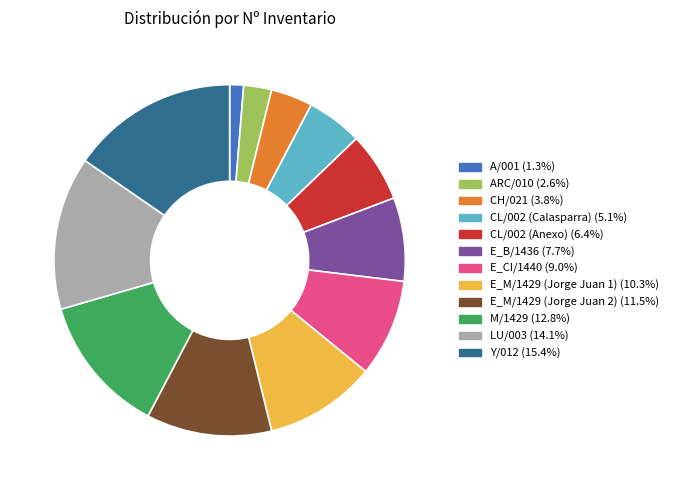

Does any single category account for the majority?

No